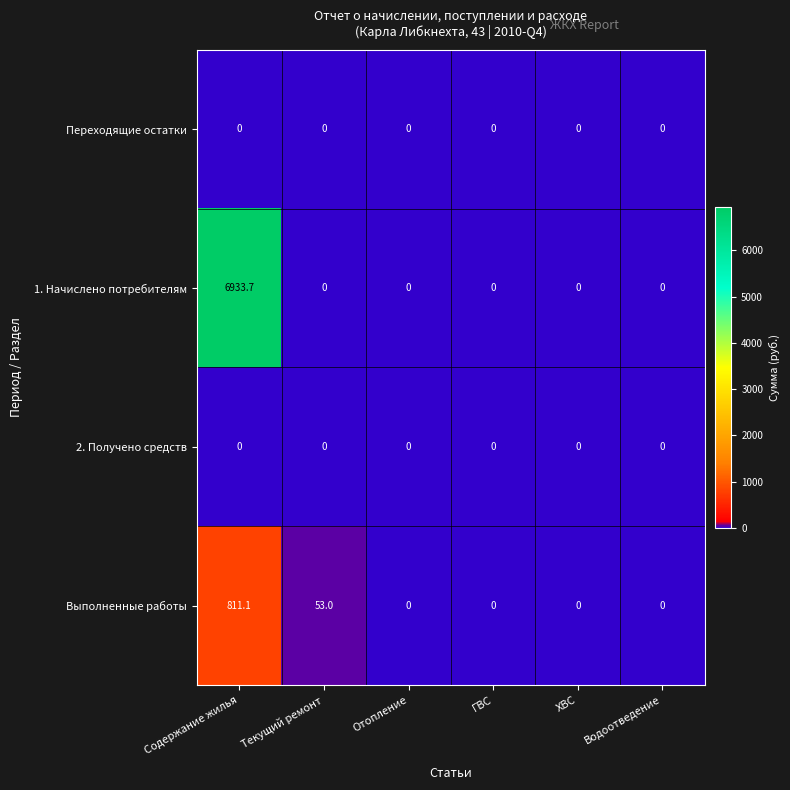

How many categories are shown in the chart?

6